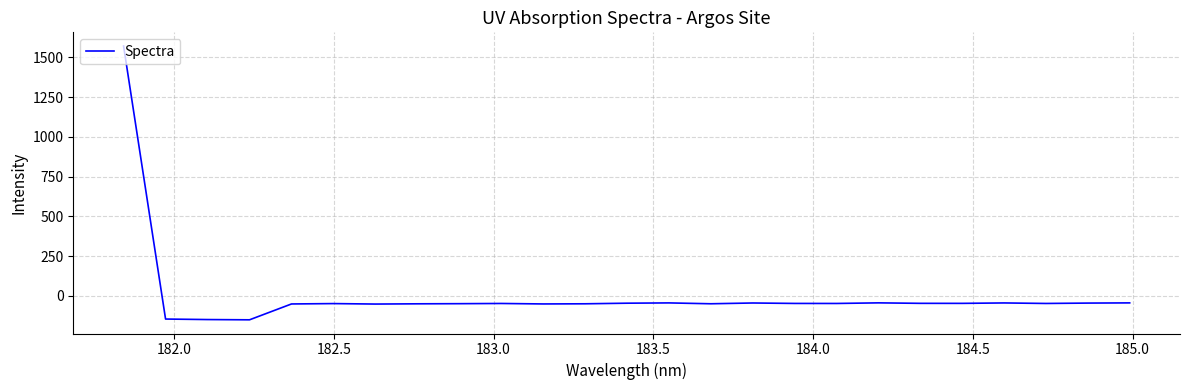

What is the difference between the maximum and minimum values?

1722.0